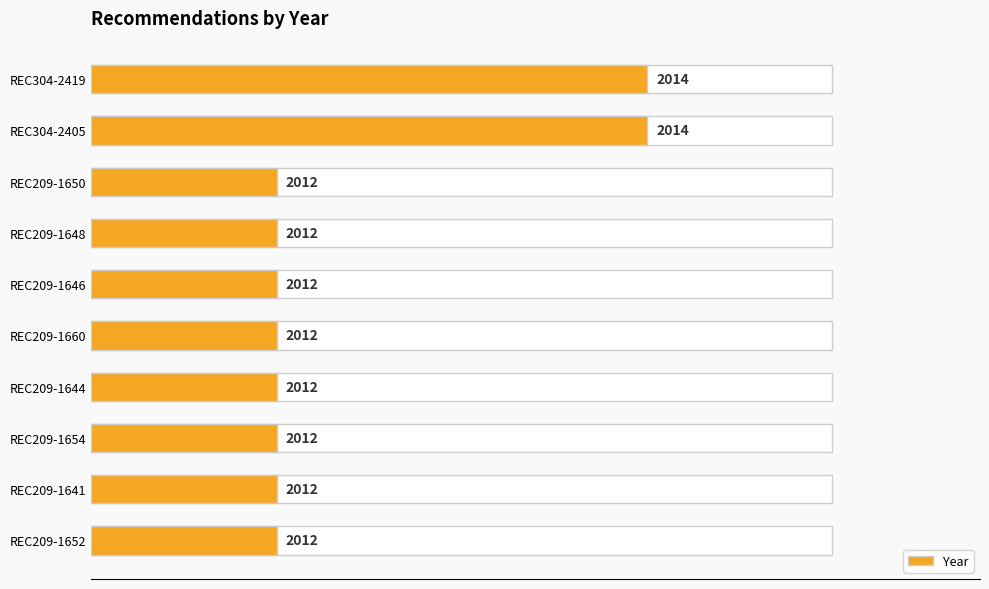

What is the ratio of the value at REC304-2405 to the value at REC209-1644?

3.0